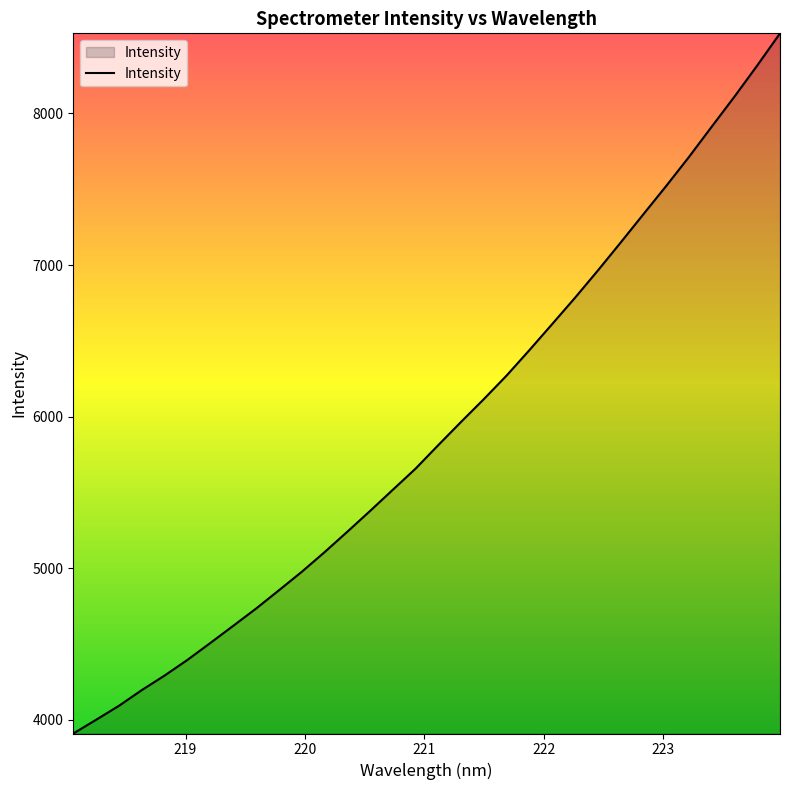

What is the smallest value displayed?

3910.8